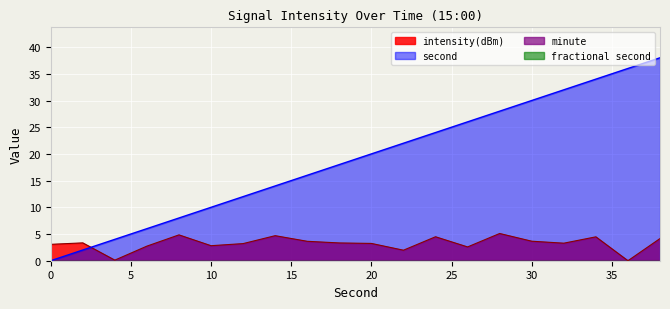

True or false: intensity(dBm) has a value of 3.6 at 16.

True